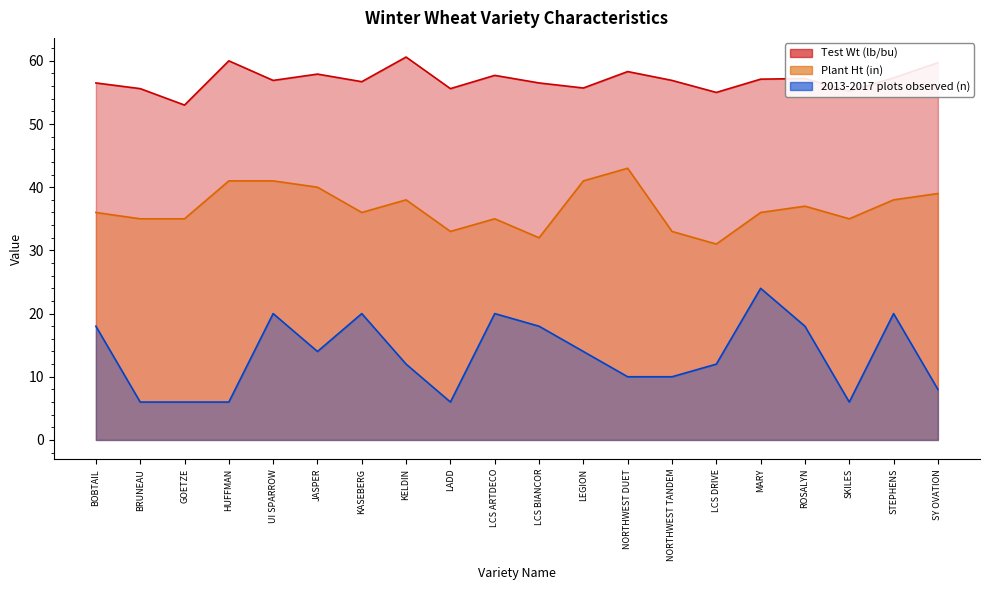

What is the average value of the Plant Ht (in) series?

36.8